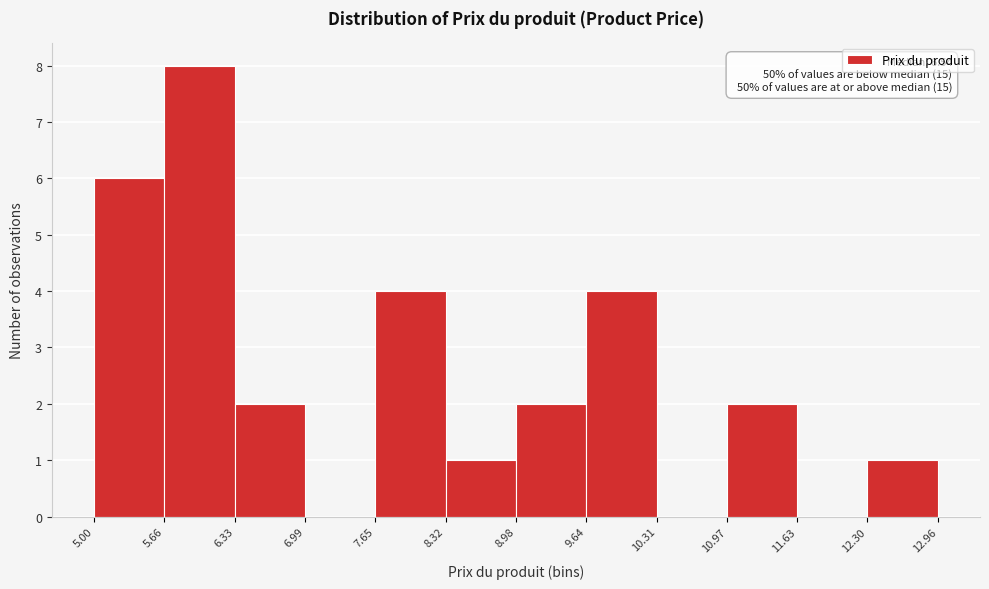

Over which range of the x-axis is the bar tallest?

5.66 to 6.33